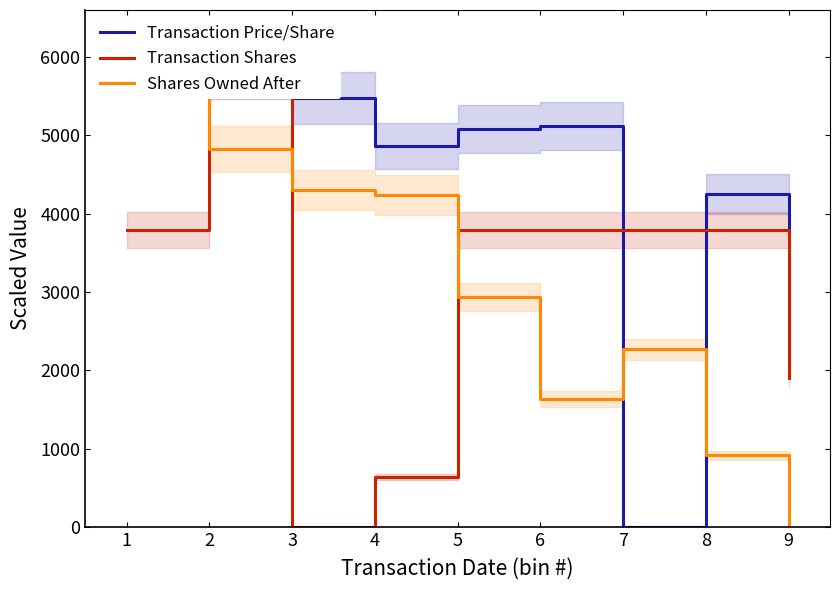

List the labels in order of Transaction Price/Share value, largest first.

1, 2, 3, 6, 5, 4, 8, 9, 7